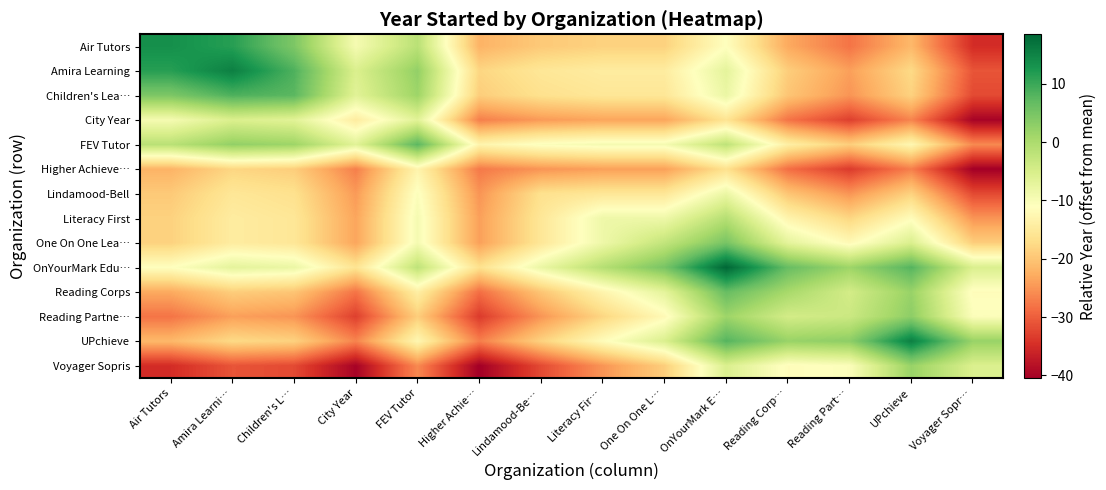

Which series changed the most between Air Tutors and Higher Achie…?

Air Tutors